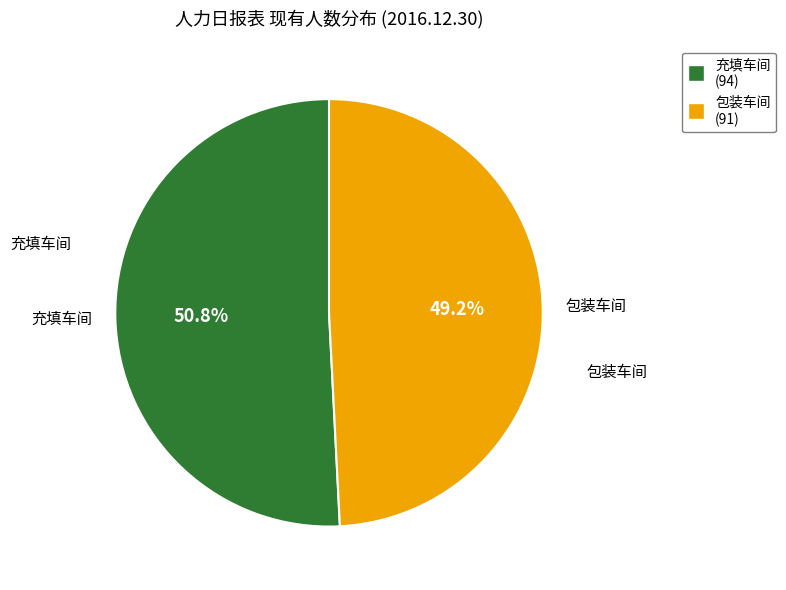

To the nearest percent, what percentage of the pie is 充填车间?

51%